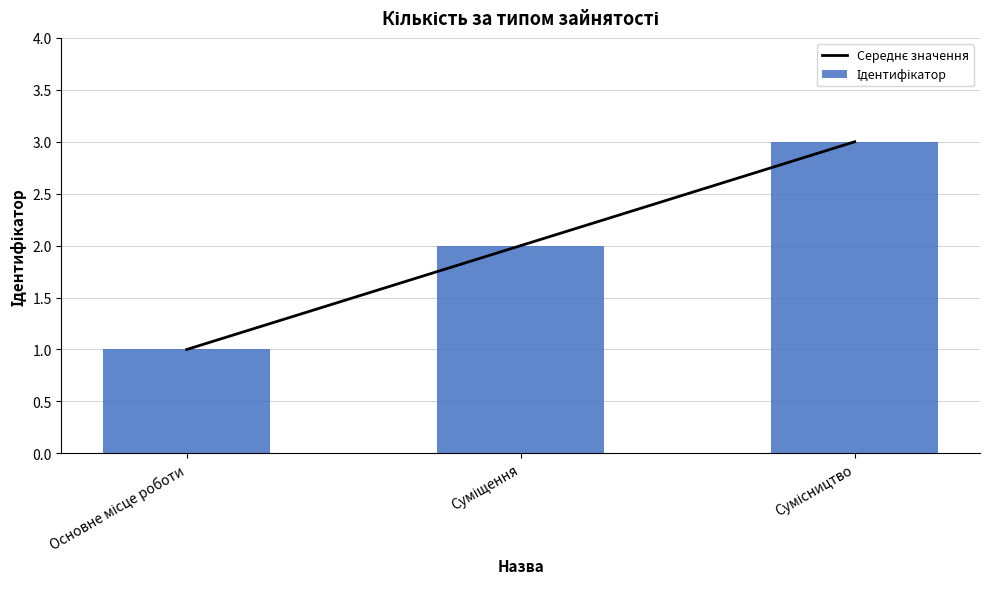

Count the Ідентифікатор values in the range 1 to 3.

3